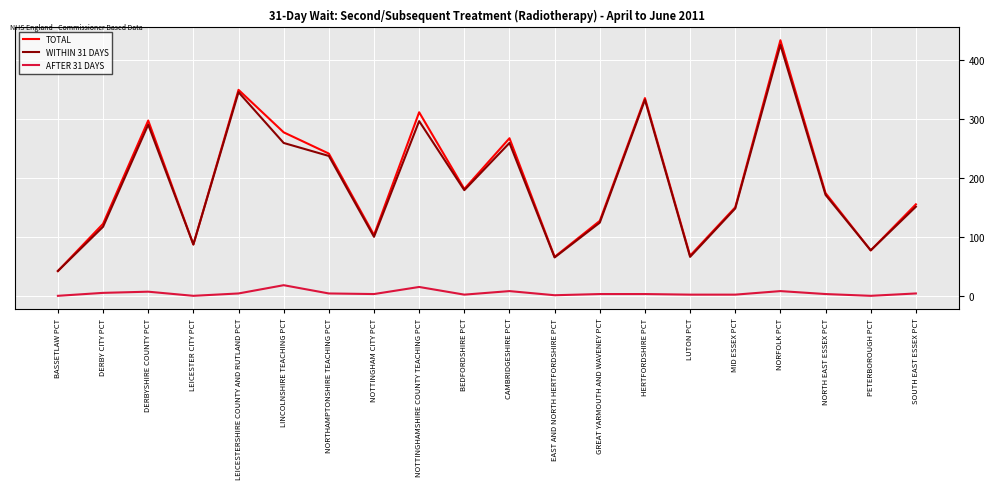

Where is the first local minimum for WITHIN 31 DAYS?

LEICESTER CITY PCT